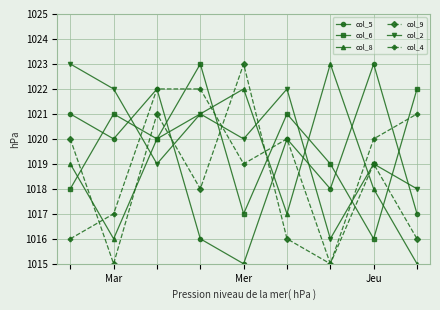

What is the minimum value for col_9?

1015